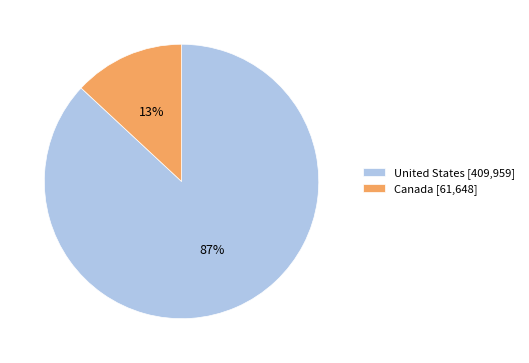

To the nearest percent, what portion does United States represent?

87%